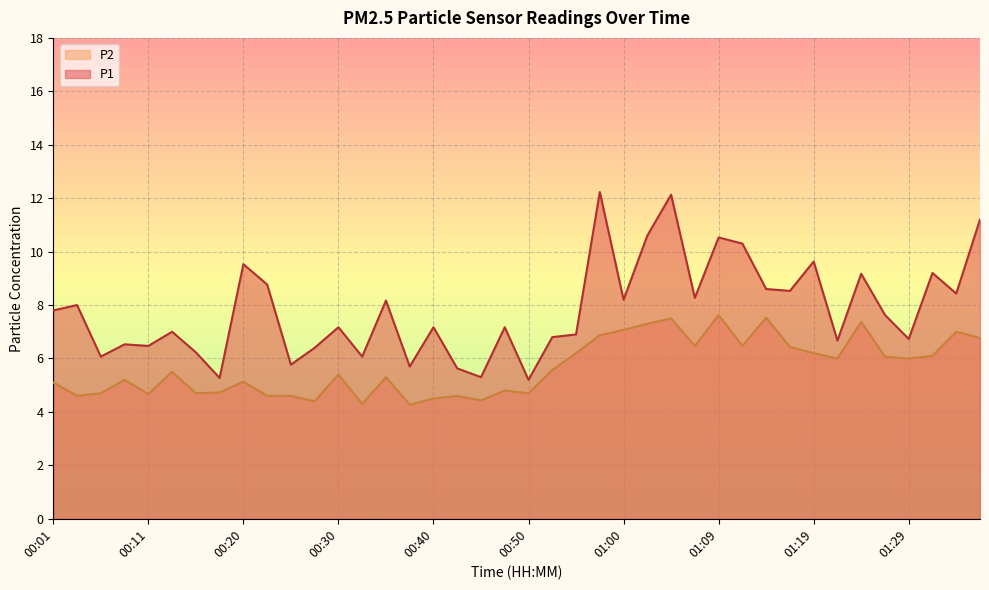

What is the difference between the maximum and minimum values in the P2 series?

3.4